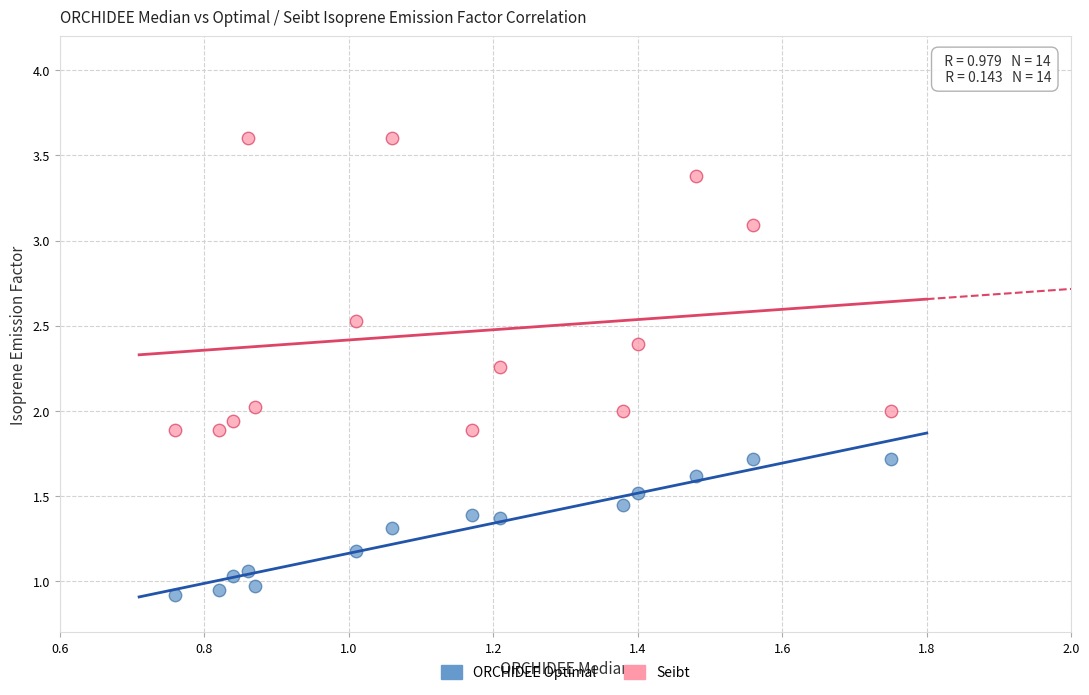

Across all data points, what is the range of Y values (max minus min)?

2.7